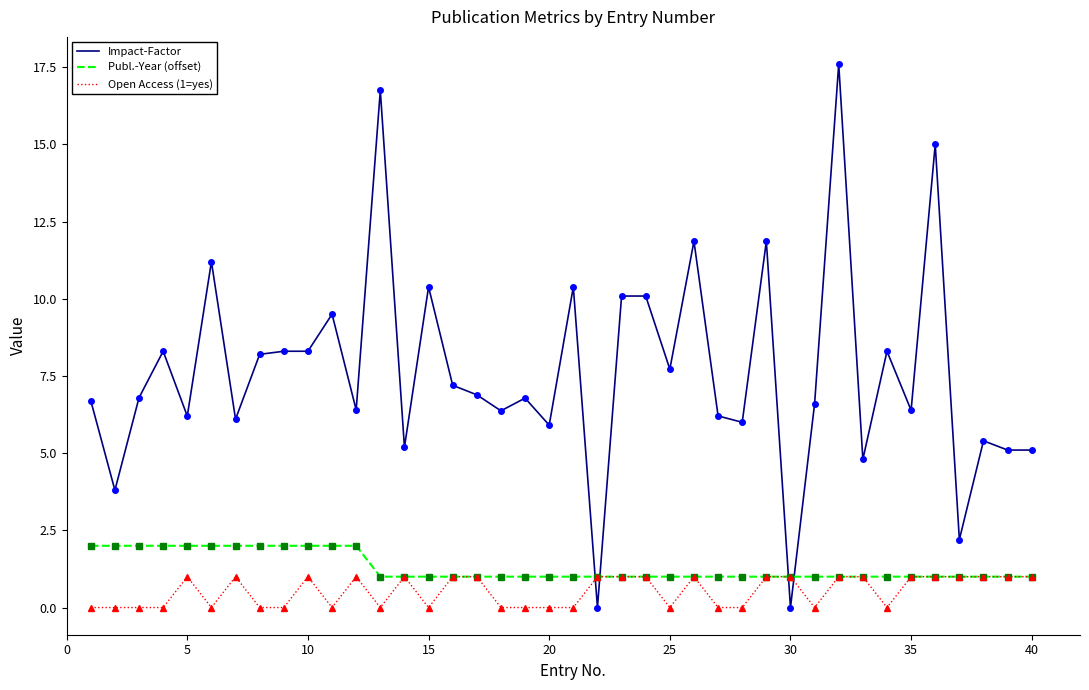

Rank the series by their maximum value, from lowest to highest.

Open Access (1=yes), Publ.-Year (offset), Impact-Factor